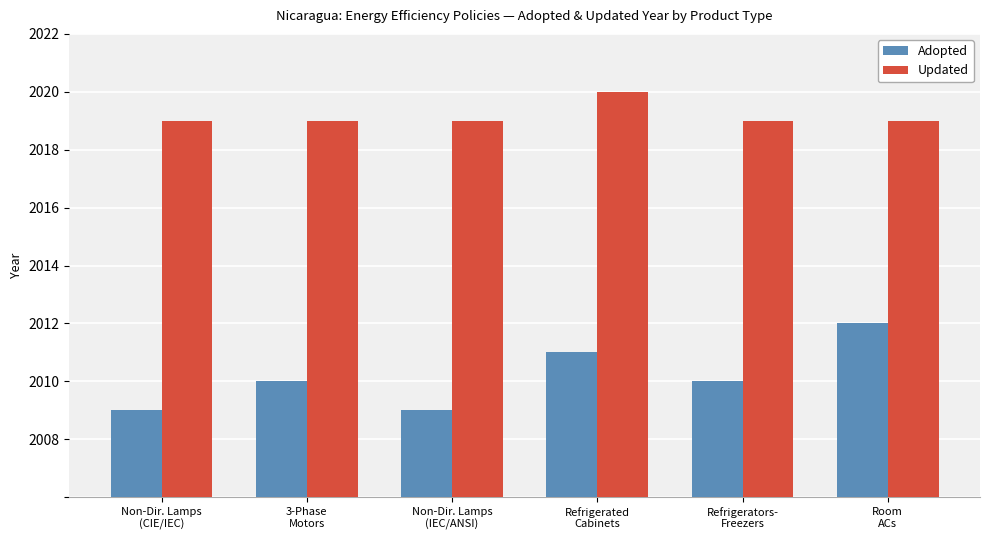

Reading right to left, extract all data points from this chart.

Adopted: 2012	2010	2011	2009	2010	2009
Updated: 2019	2019	2020	2019	2019	2019